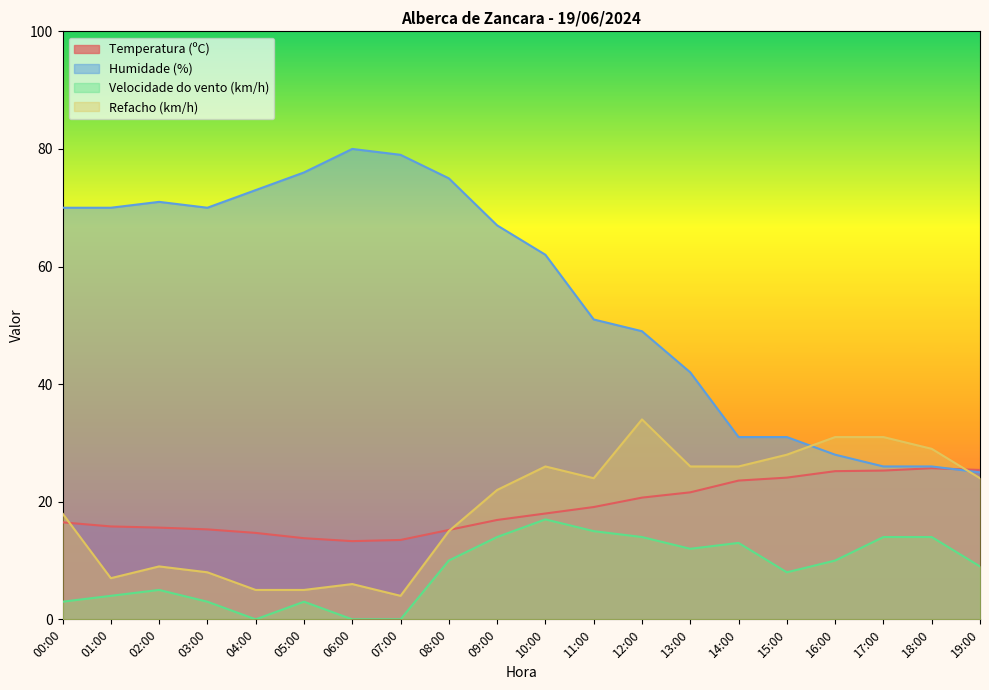

Which series has the largest range (max minus min)?

Humidade (%)